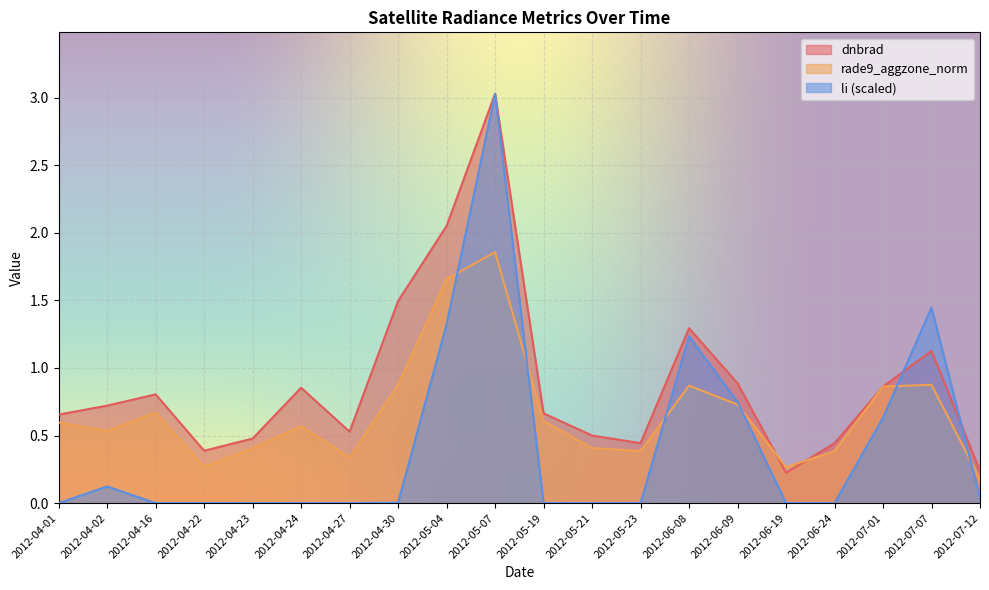

What is the sum of the dnbrad values at 2012-04-27 and 2012-07-07?

1.7